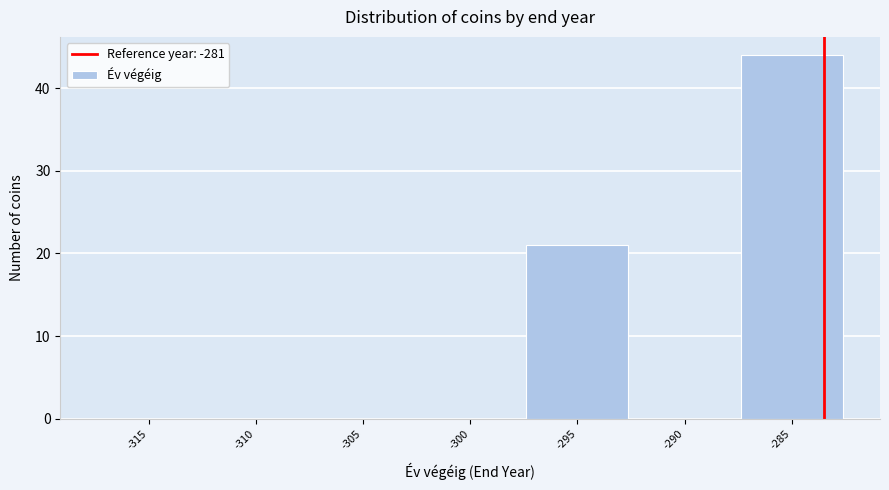

Reading left to right, what are all the values shown in this chart?

-315=0	-310=0	-305=0	-300=0	-295=21	-290=0	-285=44